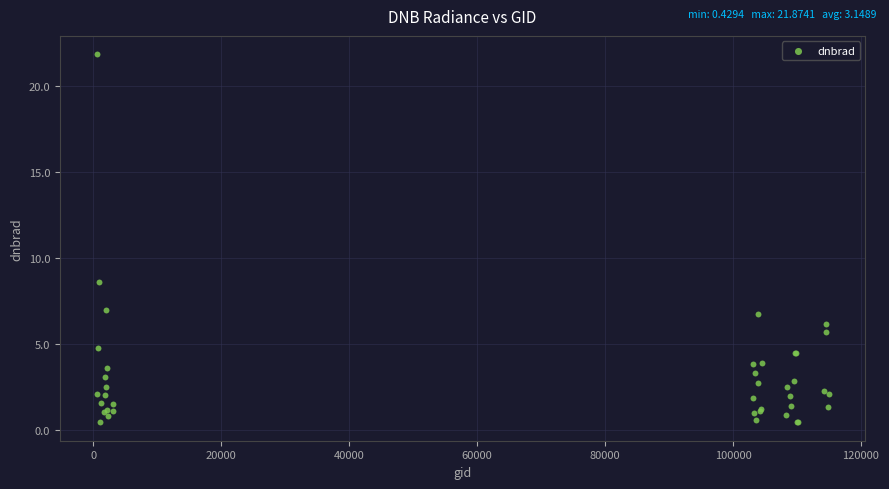

What Y value in the scatter plot is closest to 11?

8.6